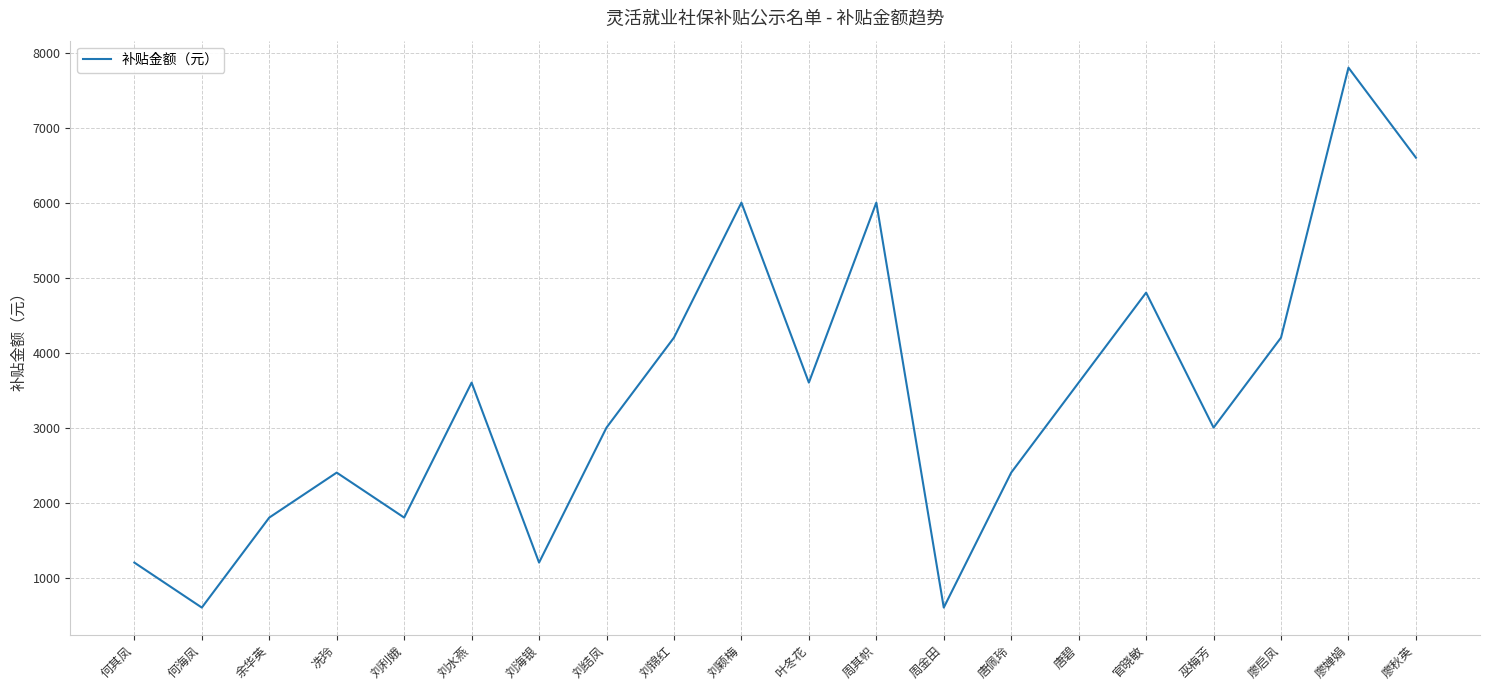

What value does the data have at 叶冬花?

3600